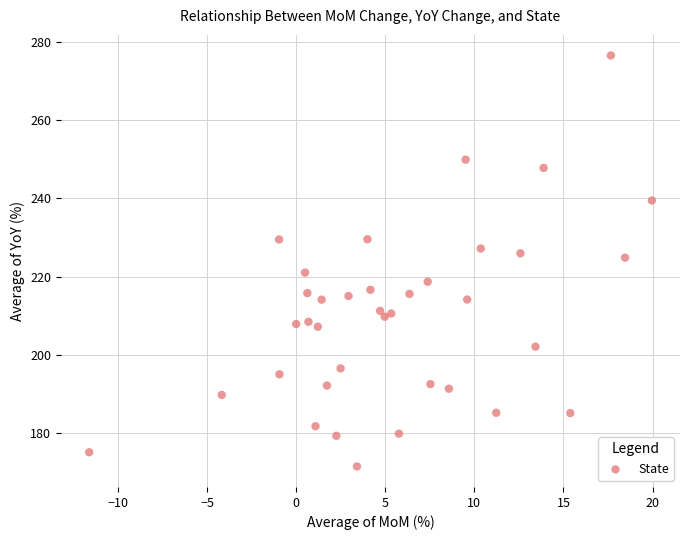

What is the range of Y values (max minus min)?

105.0